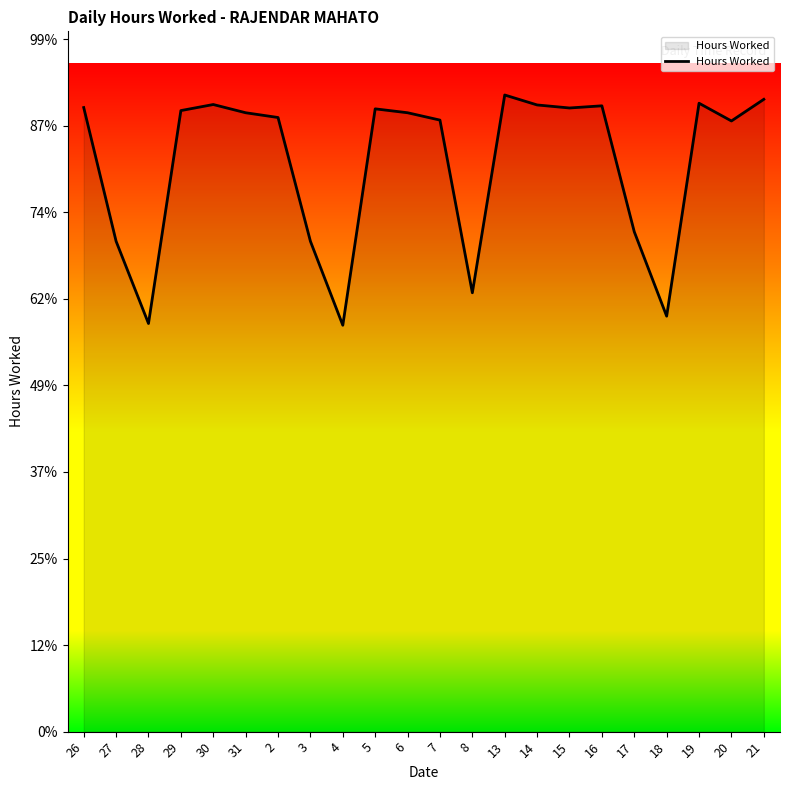

Is this an area chart (filled region under the line)?

Yes